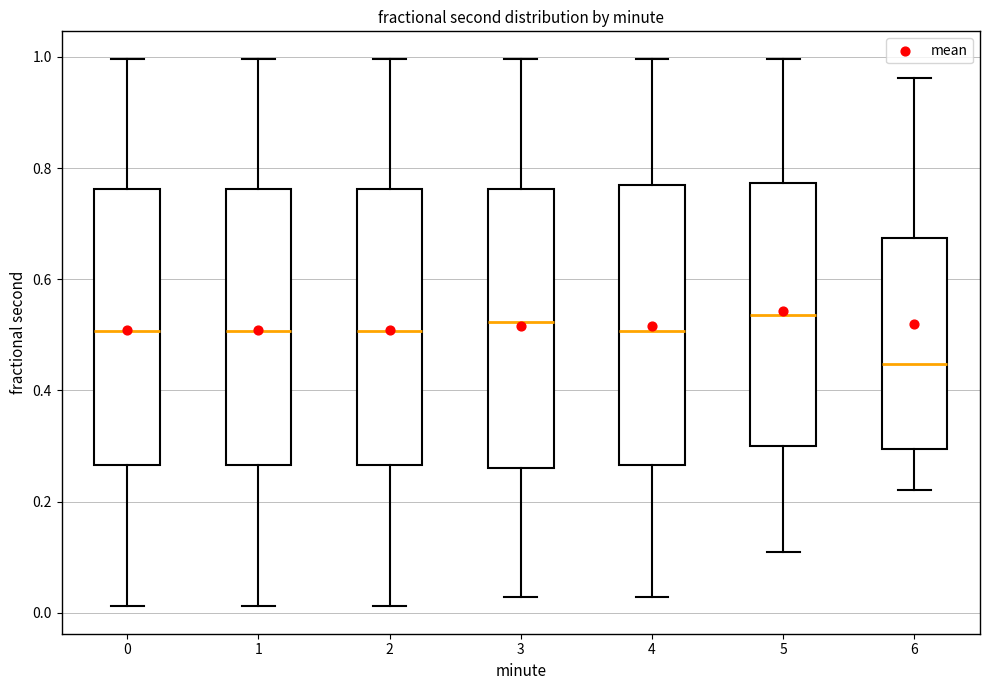

Where is the upper edge of the box at x = 2 on the y-axis? The values are not printed on the chart, so give them approximately, as read against the axis.

0.76